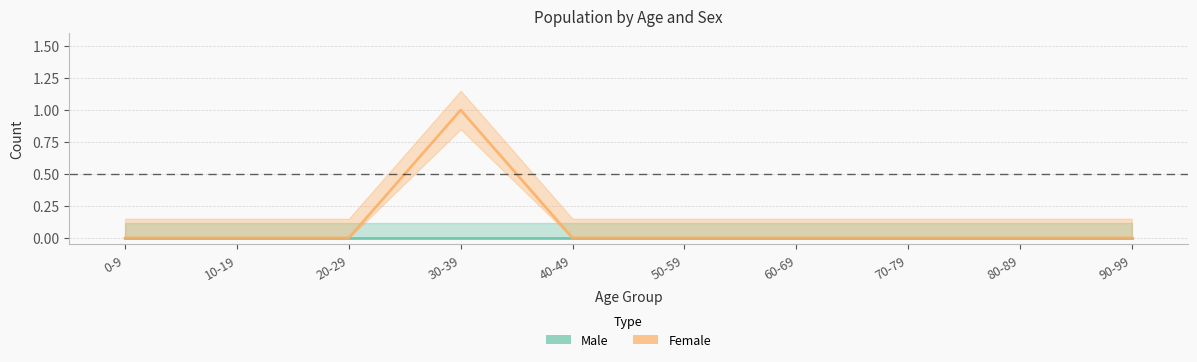

Rank the series by their average value, from lowest to highest.

Male, Female